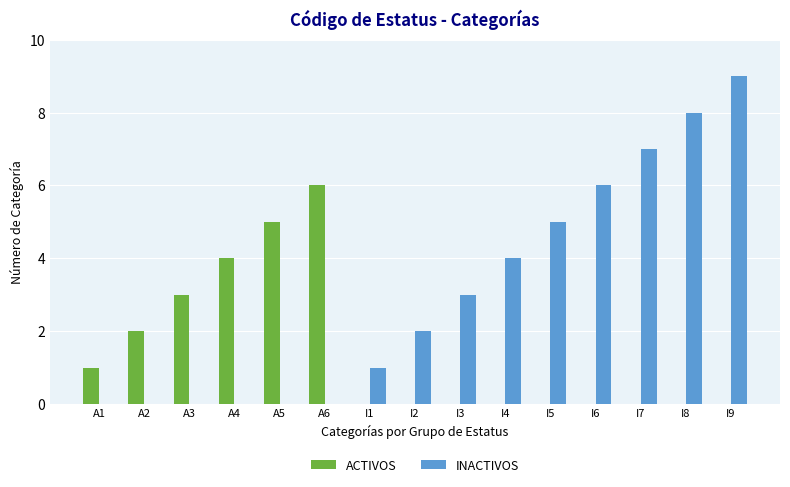

Are the bars grouped side by side (vs. stacked)?

Yes